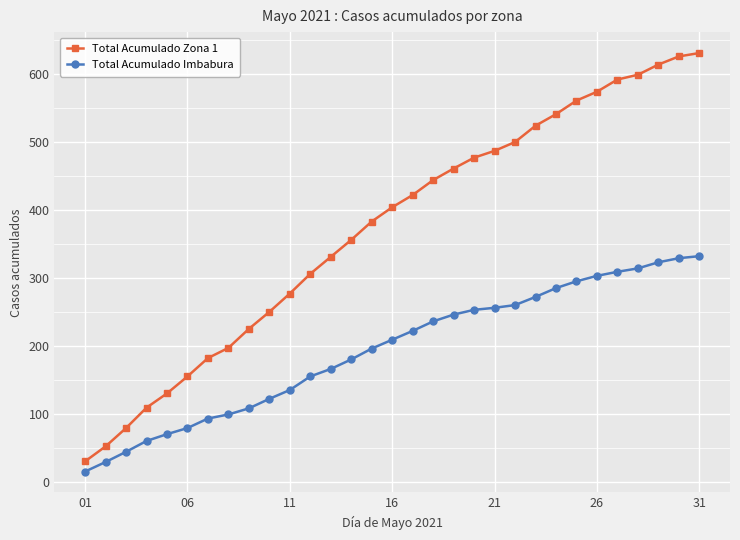

What is the difference between the maximum and second lowest values in the Total Acumulado Zona 1 series?

579